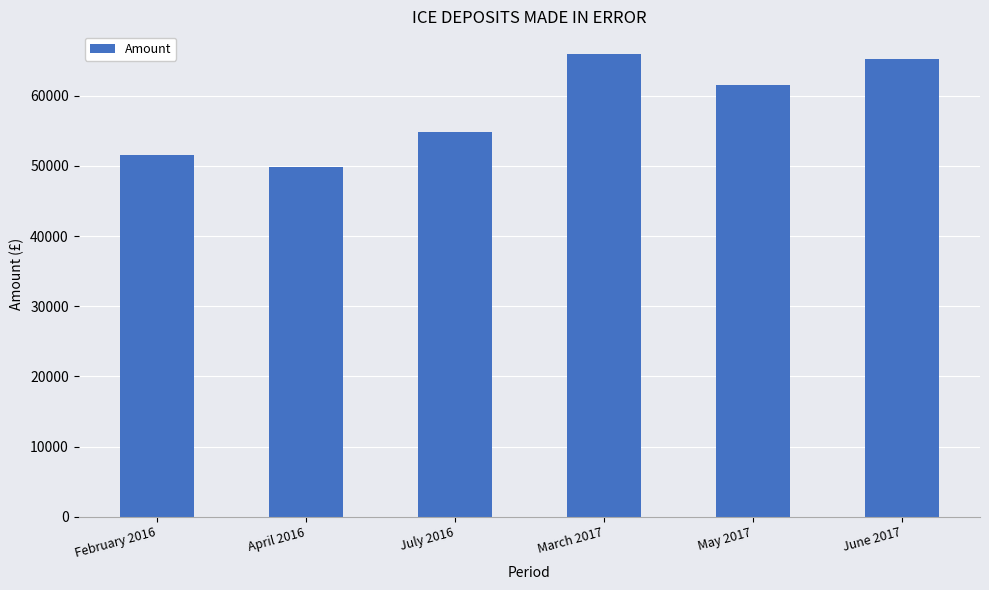

At which category does the chart reach its minimum across all series?

April 2016